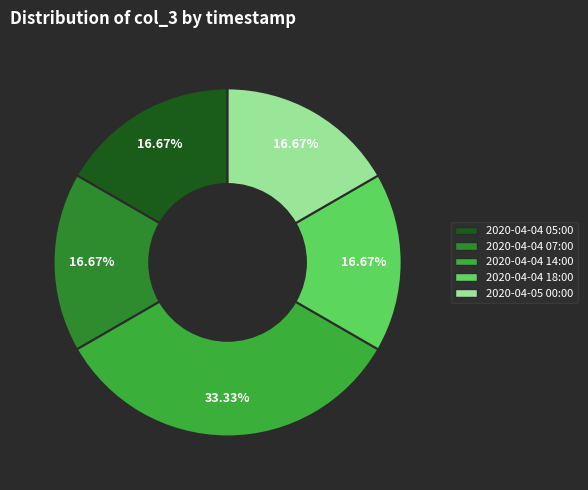

The 2020-04-04 05:00 slice represents 17% of the pie. True or false?

True